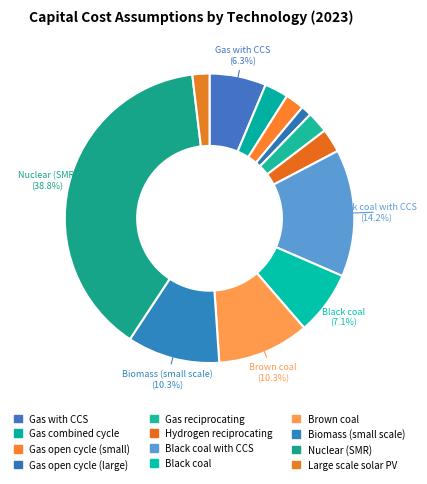

Does Black coal account for over 50% of the chart?

No